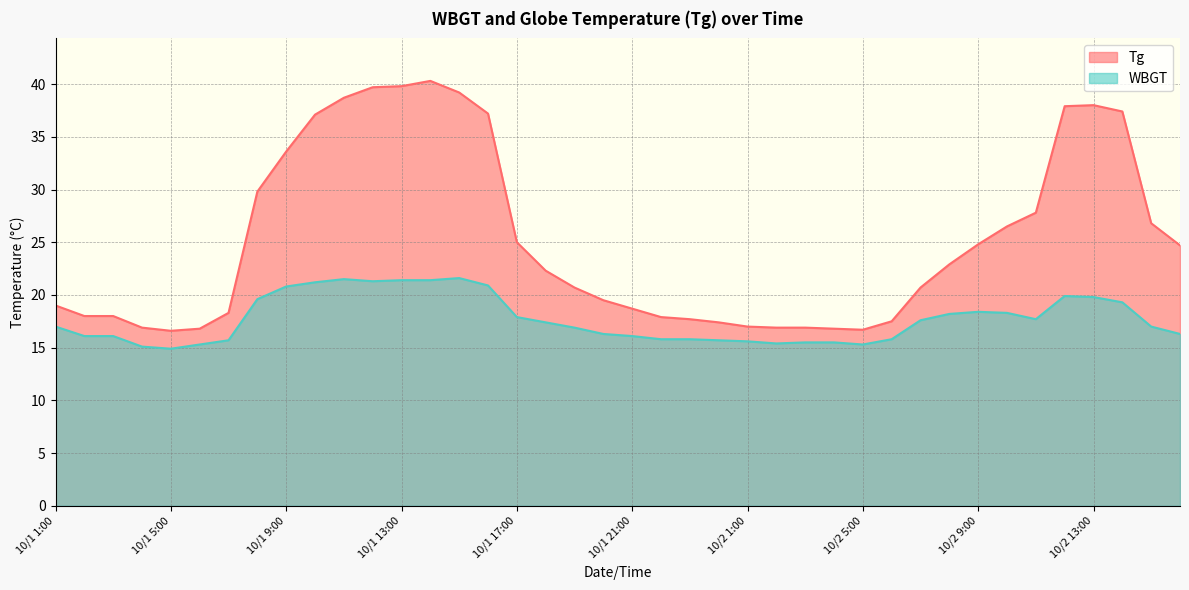

Does the chart display data point markers on the line(s)?

No